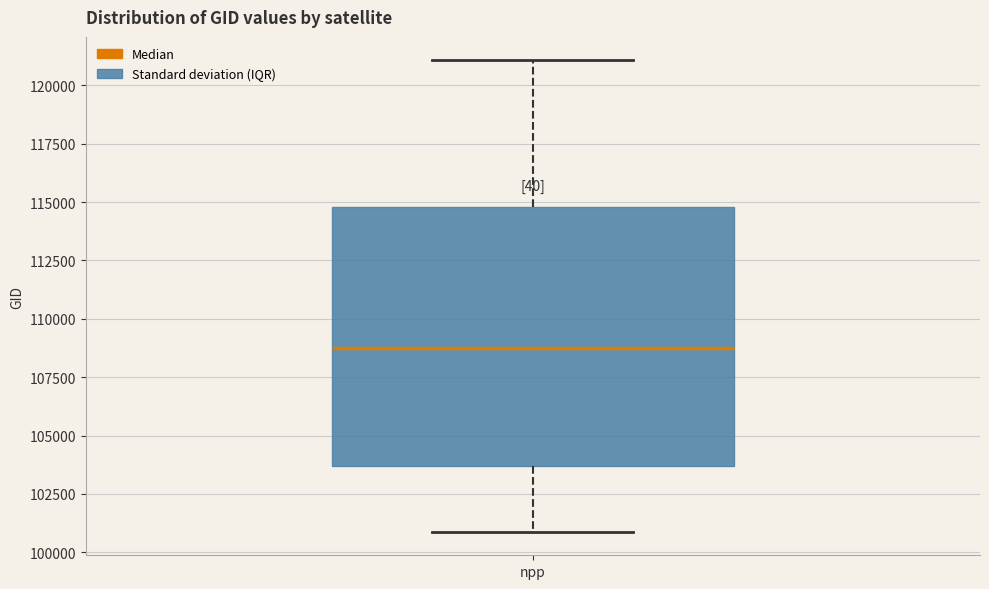

Read this box plot against the y-axis: the position of the median line, the range covered by the box, and the ends of both whiskers. The values are not printed on the chart, so give them approximately, as read against the axis.

median 108500, box 103500 to 115000, whiskers 101000 to 121000